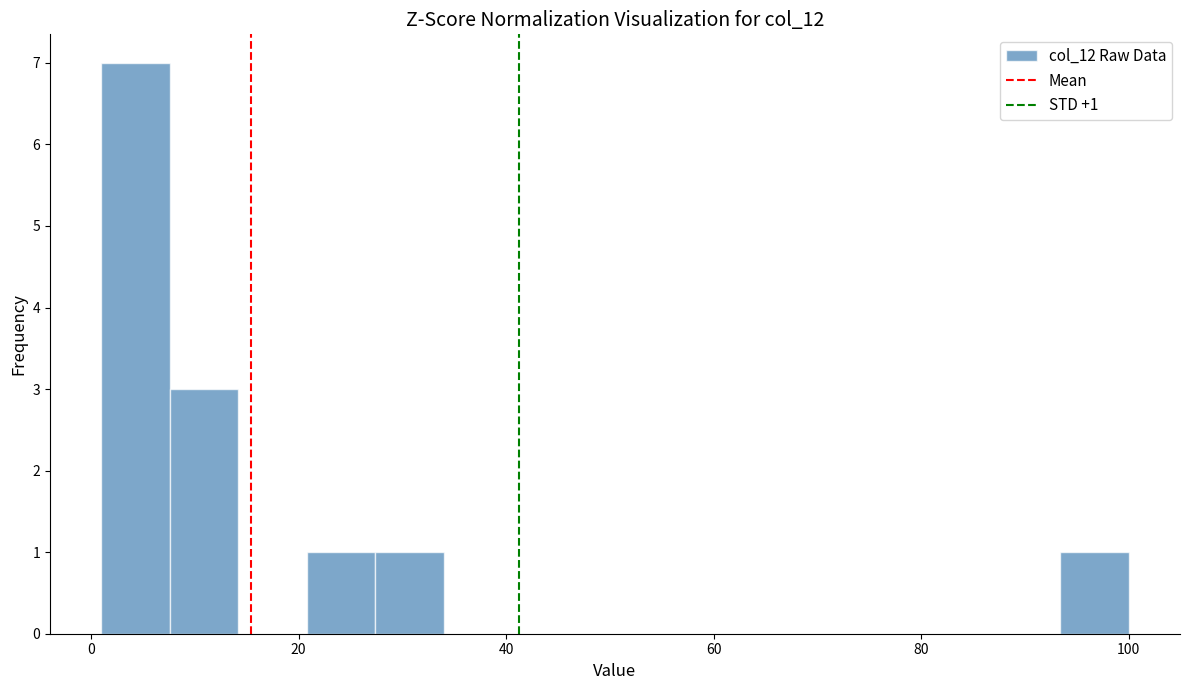

Read against the x-axis, roughly where is the centre of the tallest bar?

4